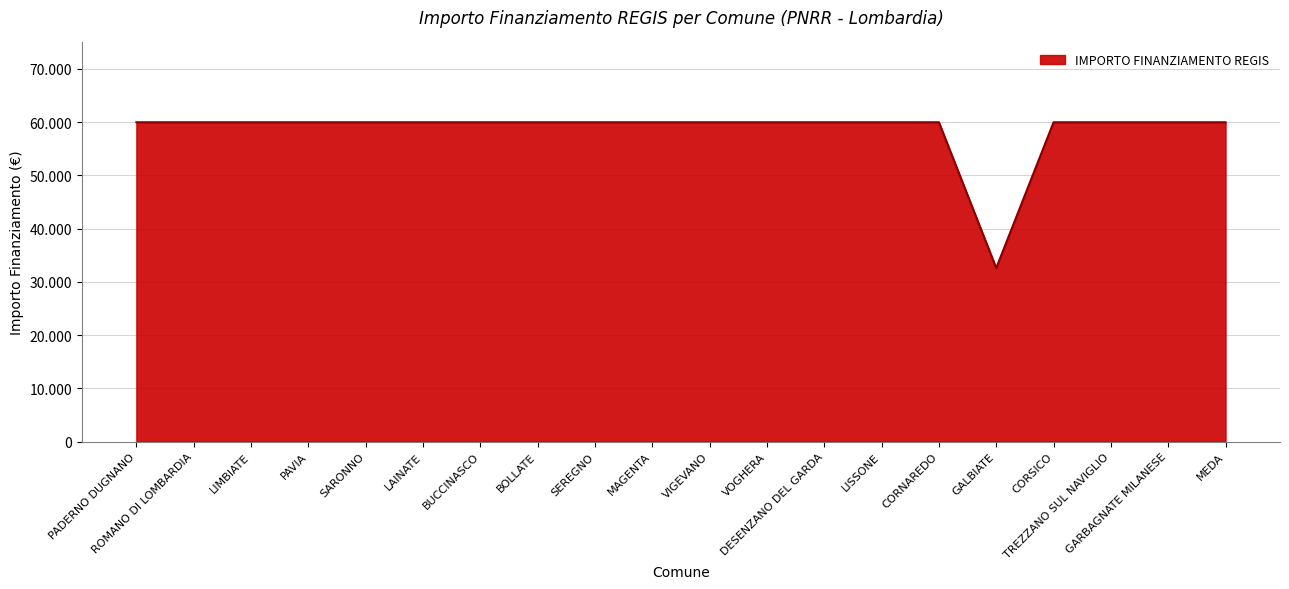

Read the value at VOGHERA, to the nearest 100.

60000